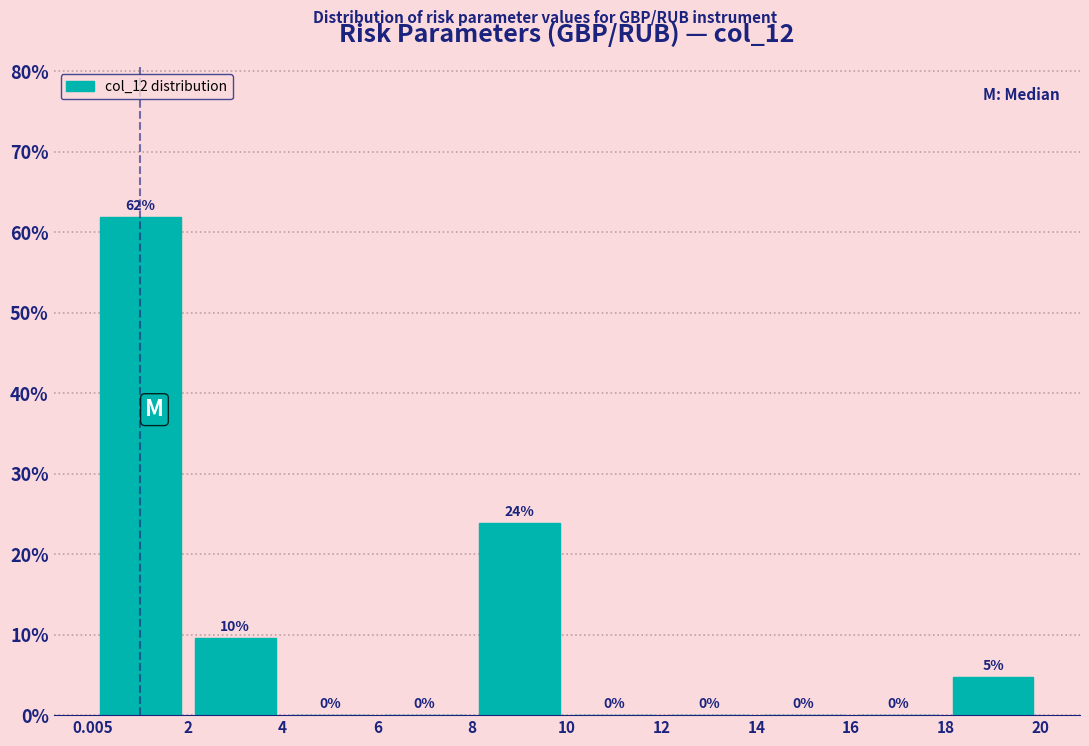

Over which range of the x-axis is the bar tallest?

0.005 to 2